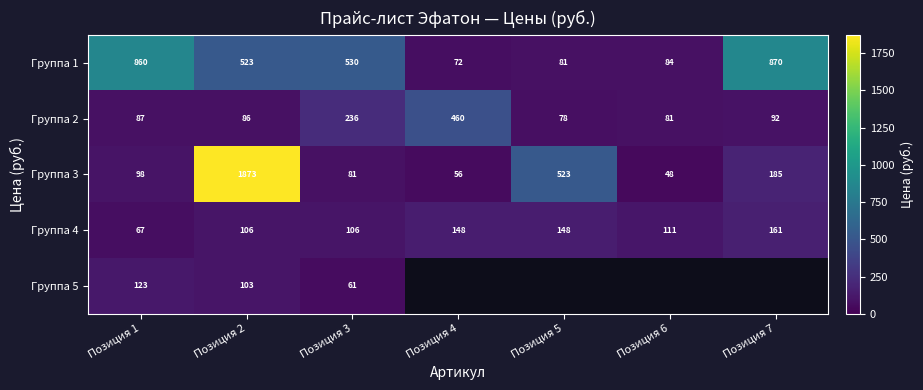

What is the smallest value displayed?

48.0